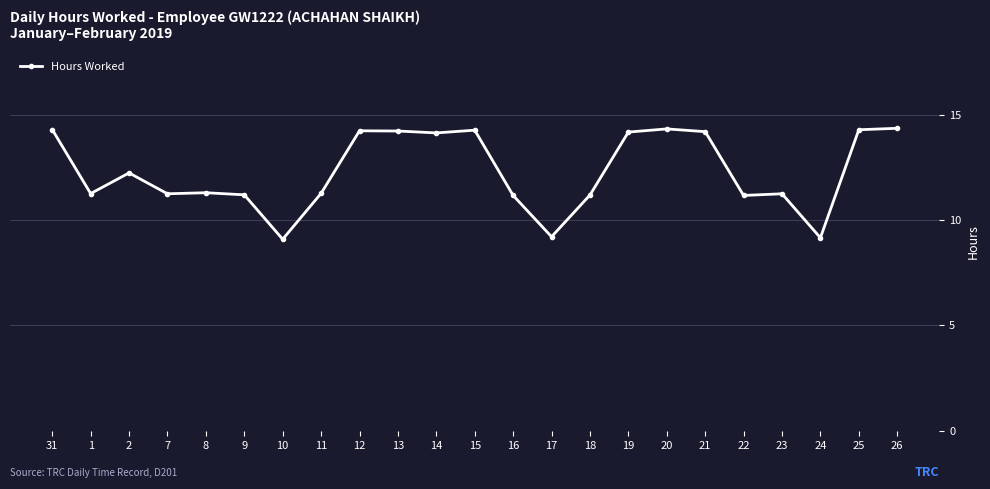

The value at 10 is 9.1. True or false?

True